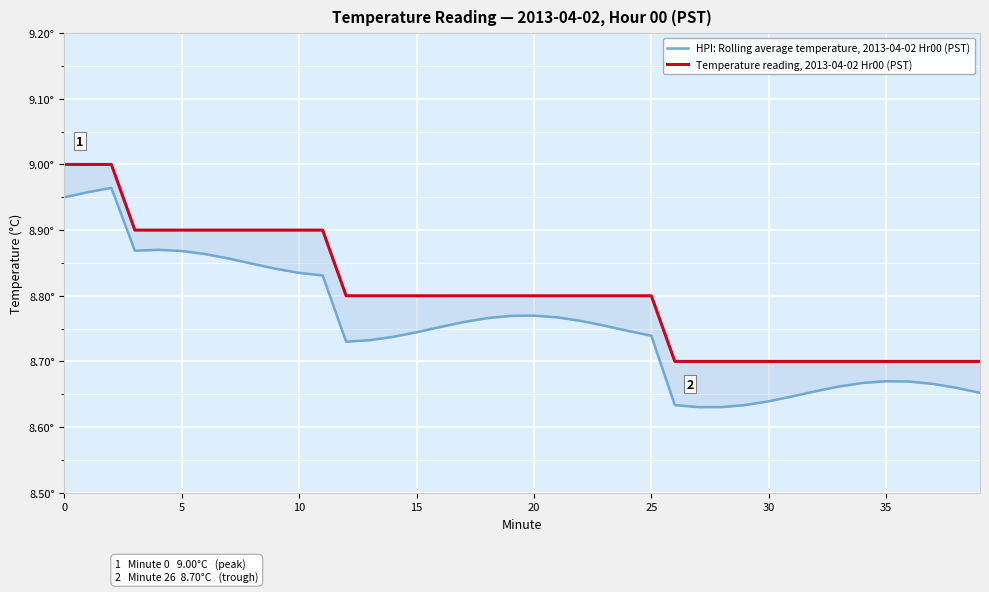

At how many categories does at least one series exceed 8?

40